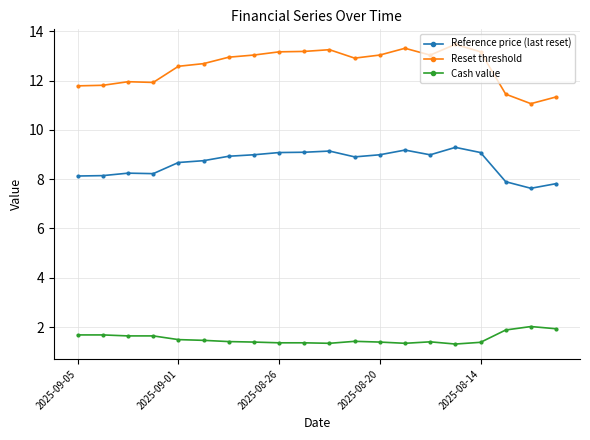

True or false: Reset threshold and Reference price (last reset) intersect in this chart.

False